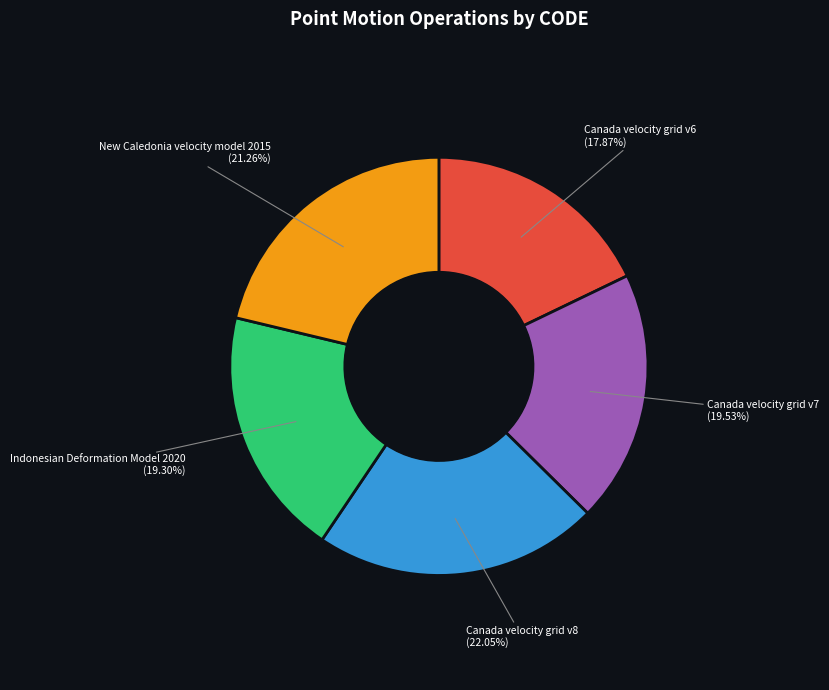

To the nearest percent, what is the average slice percentage?

20%